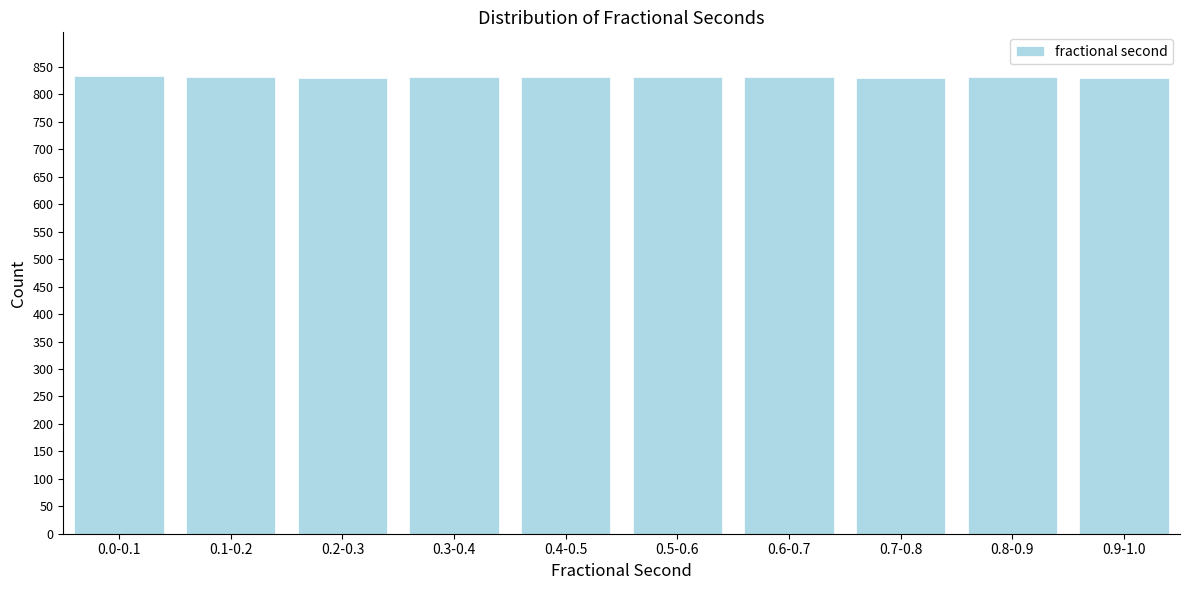

Is it true that the value at 0.0-0.1 is 833?

True